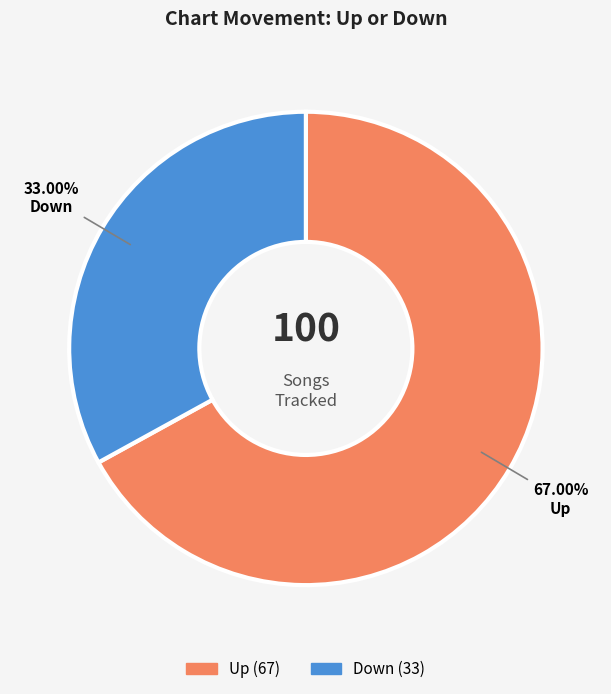

Does any single category account for the majority?

Yes